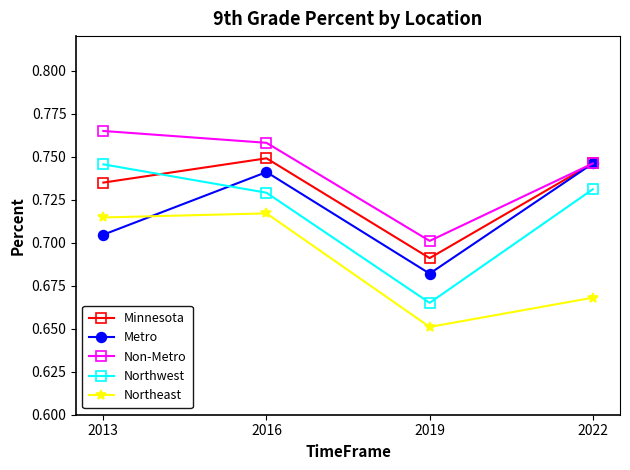

How many interior local peaks does the Minnesota series have?

1